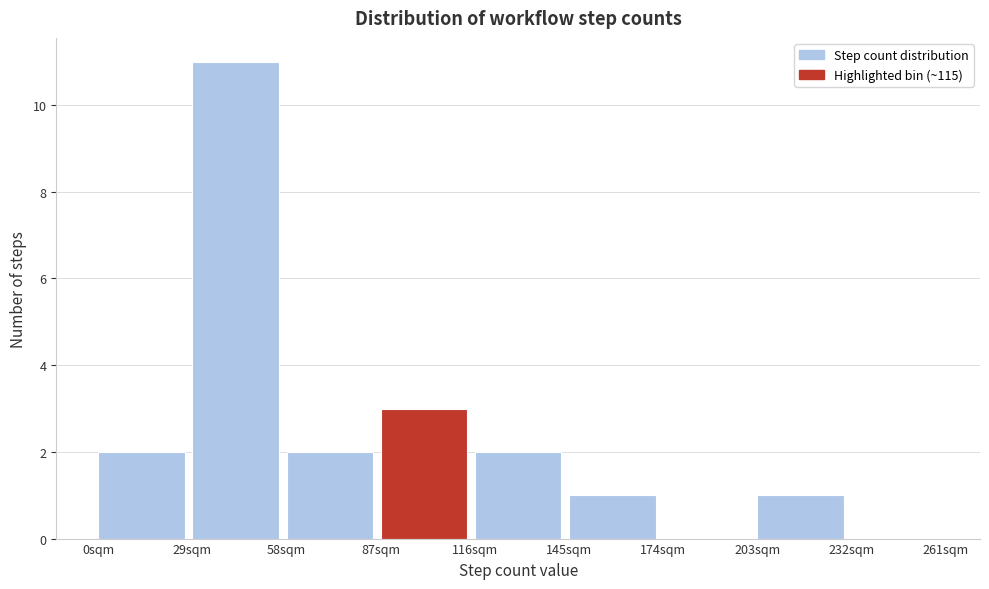

Reading left to right, transcribe this chart: for each bar, give the range it covers on the x-axis and its height. Neither the bar edges nor the heights are printed on the chart, so give them approximately, as read against the axes.

0 to 29: 2
29 to 58: 11
58 to 87: 2
87 to 116: 3
116 to 145: 2
145 to 174: 1
174 to 203: 0
203 to 232: 1
232 to 261: 0